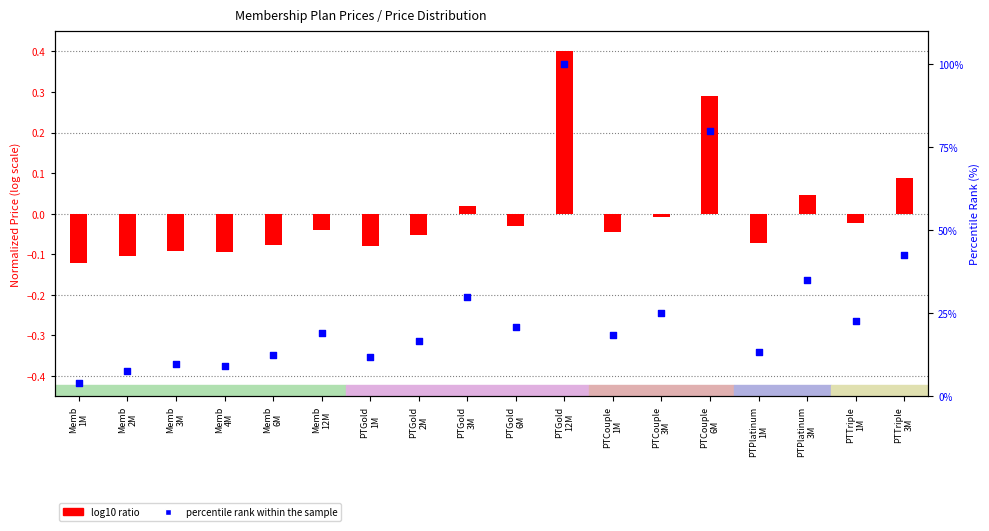

Which series contains the lowest Y value?

log10 ratio